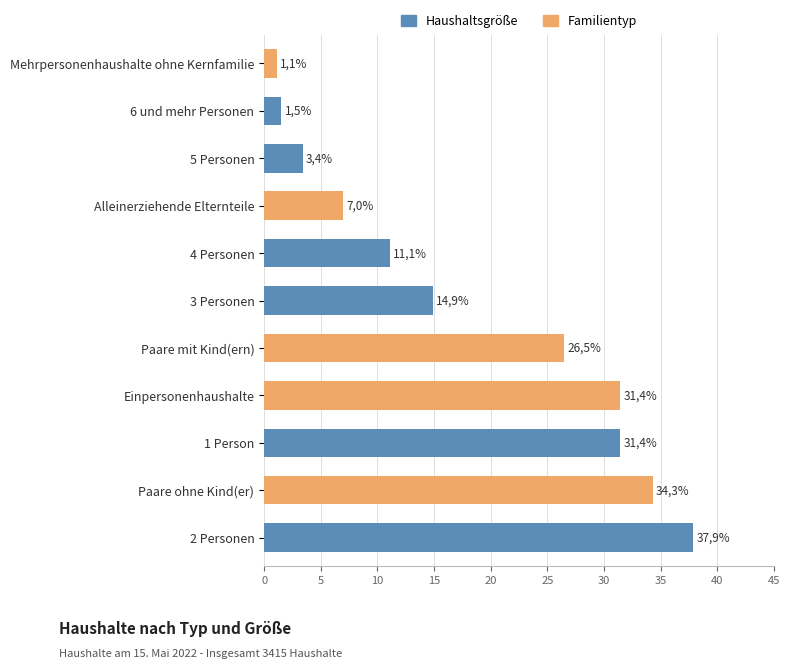

How many bars are there in total?

11